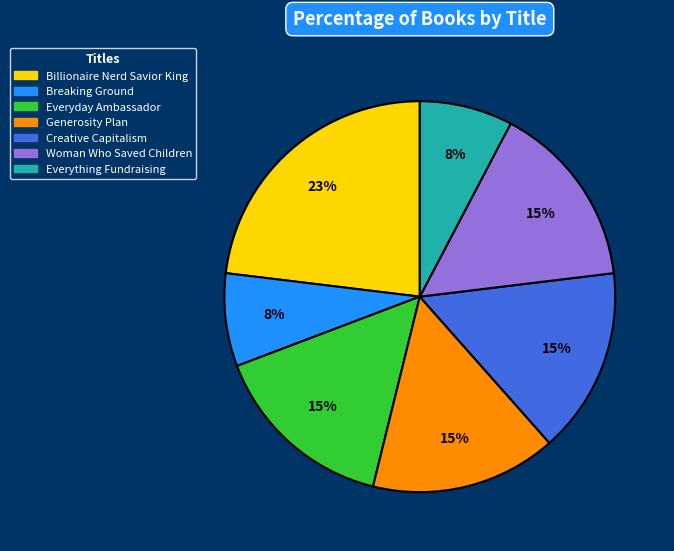

Is there any slice that represents more than half of the pie?

No